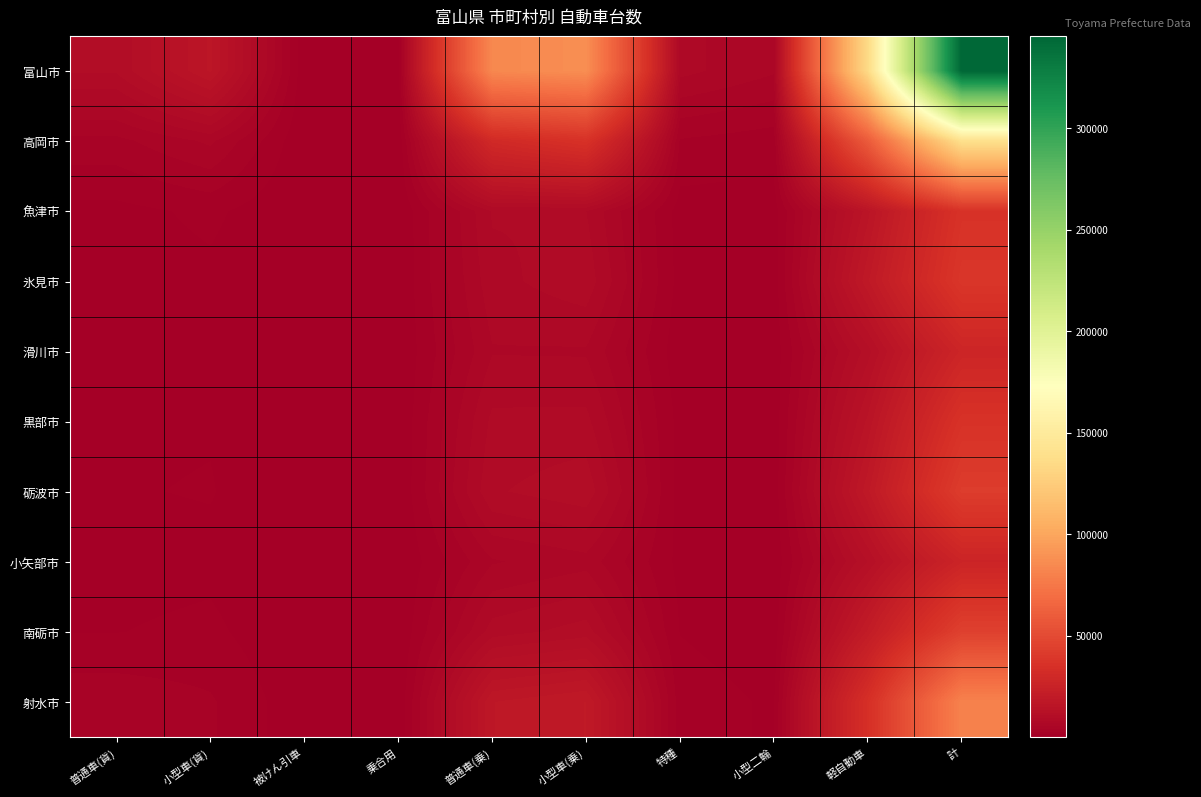

Reading left to right, what are all the values shown in this chart?

富山市: 普通車(貨)=9672	小型車(貨)=16443	被けん引車=222	乗合用=665	普通車(乗)=84078	小型車(乗)=87063	特種=7195	小型二輪=5578	軽自動車=134395	計=345311
高岡市: 普通車(貨)=3651	小型車(貨)=5696	被けん引車=152	乗合用=245	普通車(乗)=30248	小型車(乗)=35542	特種=2558	小型二輪=1960	軽自動車=59361	計=139413
魚津市: 普通車(貨)=928	小型車(貨)=1649	被けん引車=67	乗合用=56	普通車(乗)=8236	小型車(乗)=8107	特種=701	小型二輪=644	軽自動車=15697	計=36085
氷見市: 普通車(貨)=694	小型車(貨)=1043	被けん引車=1	乗合用=115	普通車(乗)=7662	小型車(乗)=8970	特種=810	小型二輪=602	軽自動車=18619	計=38516
滑川市: 普通車(貨)=652	小型車(貨)=939	被けん引車=50	乗合用=31	普通車(乗)=6646	小型車(乗)=6599	特種=469	小型二輪=526	軽自動車=11541	計=27453
黒部市: 普通車(貨)=1109	小型車(貨)=1237	被けん引車=68	乗合用=97	普通車(乗)=8439	小型車(乗)=8482	特種=824	小型二輪=527	軽自動車=15176	計=35959
砺波市: 普通車(貨)=1261	小型車(貨)=1436	被けん引車=32	乗合用=84	普通車(乗)=9251	小型車(乗)=10399	特種=745	小型二輪=566	軽自動車=18482	計=42256
小矢部市: 普通車(貨)=801	小型車(貨)=980	被けん引車=5	乗合用=42	普通車(乗)=5252	小型車(乗)=6234	特種=898	小型二輪=316	軽自動車=12194	計=26722
南砺市: 普通車(貨)=1312	小型車(貨)=1675	被けん引車=36	乗合用=117	普通車(乗)=8749	小型車(乗)=10098	特種=1307	小型二輪=574	軽自動車=20550	計=44418
射水市: 普通車(貨)=3653	小型車(貨)=2862	被けん引車=350	乗合用=104	普通車(乗)=17489	小型車(乗)=18912	特種=1995	小型二輪=1154	軽自動車=34175	計=80694